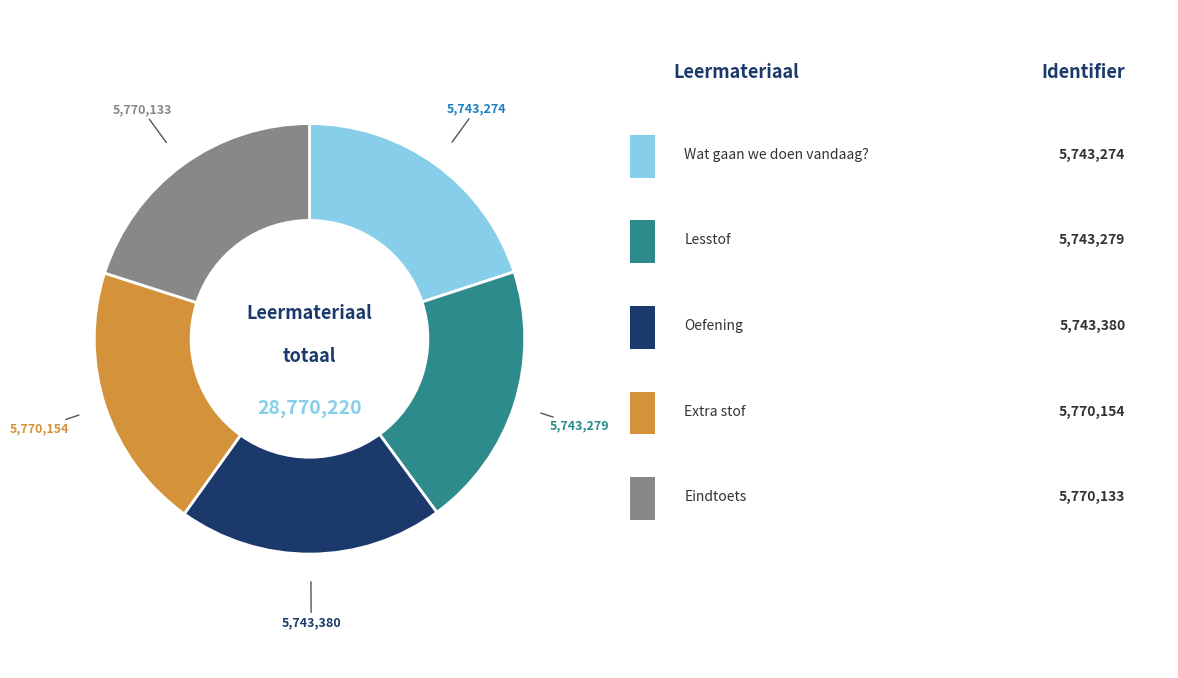

How many slices are in this pie chart?

5